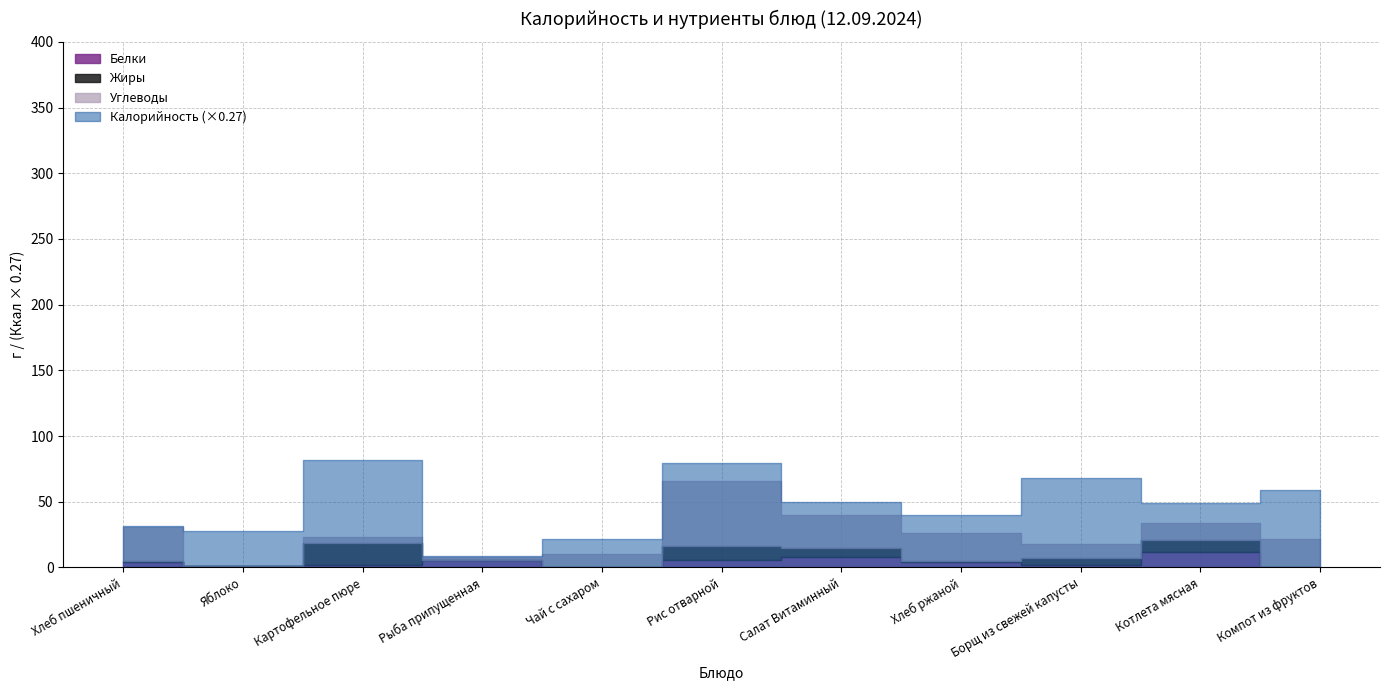

What is the label of the 3rd point from the right?

Борщ из свежей капусты